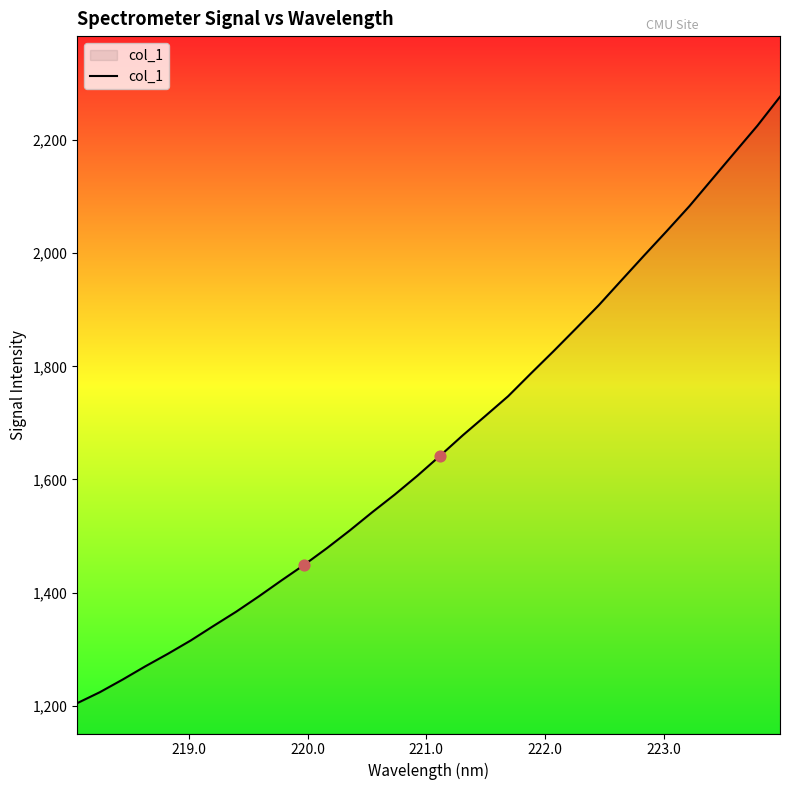

What is the greatest value displayed?

2276.4